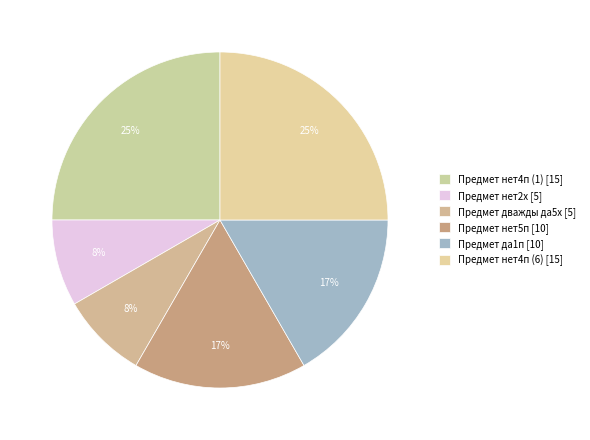

To the nearest percent, what percentage of the pie is Предмет нет2х?

8%